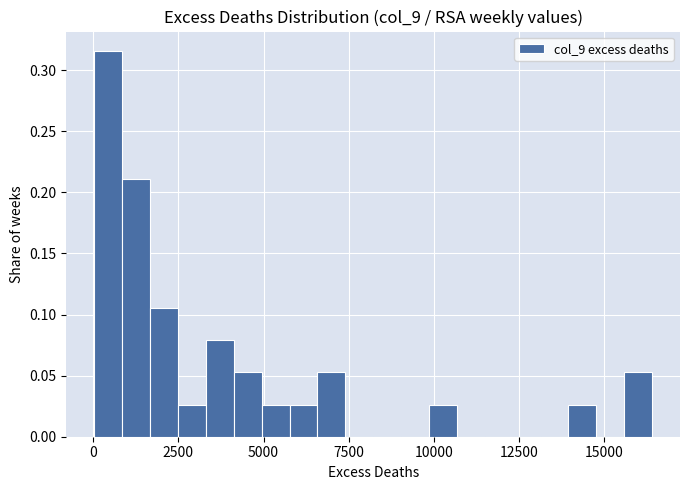

Read against the x-axis, roughly where is the centre of the tallest bar?

500